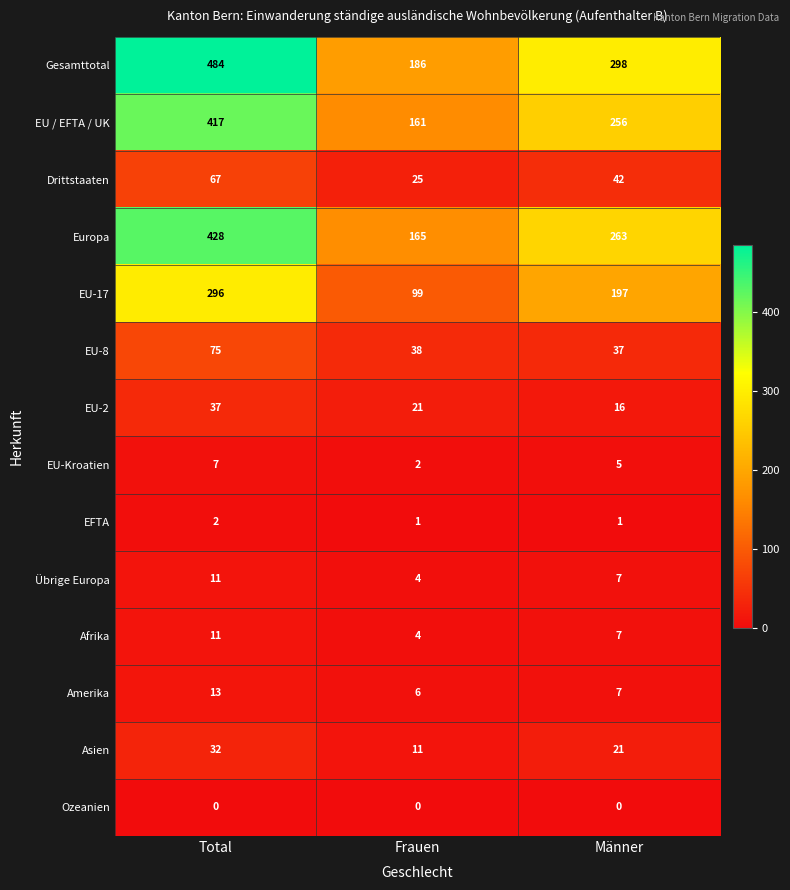

Where is Afrika nearest to the value 7?

Männer